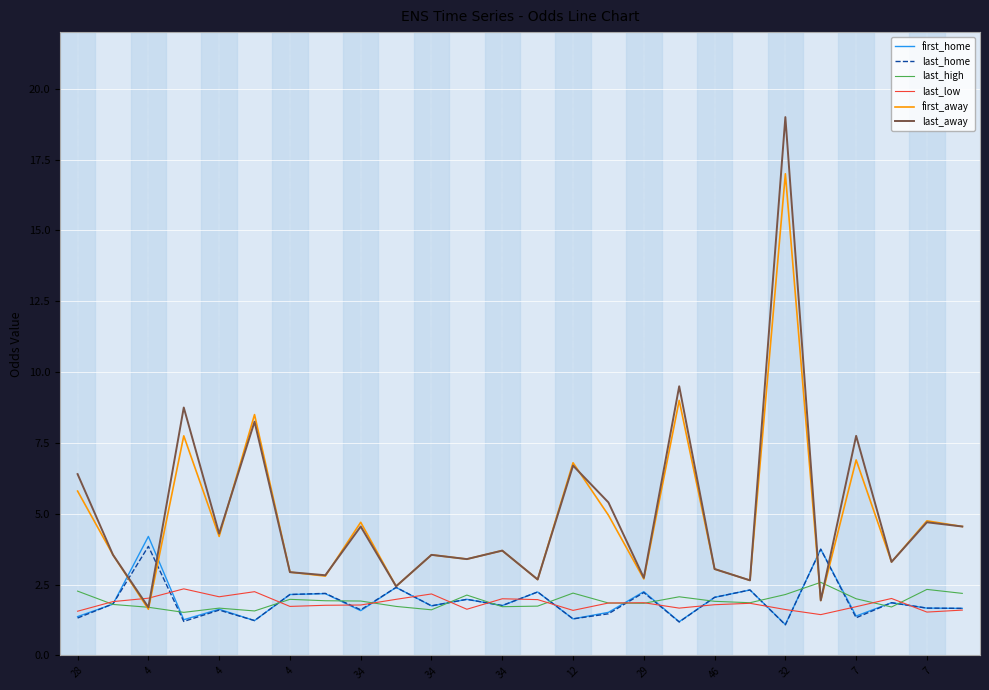

What is the difference between the second highest and minimum values in the first_home series?

2.7